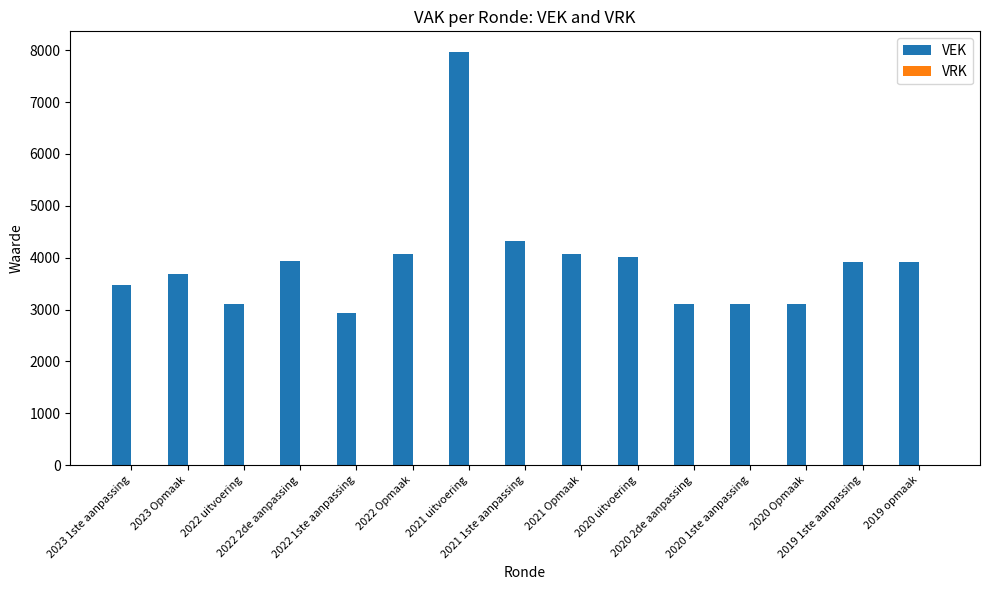

What is the minimum value shown in the chart?

2939